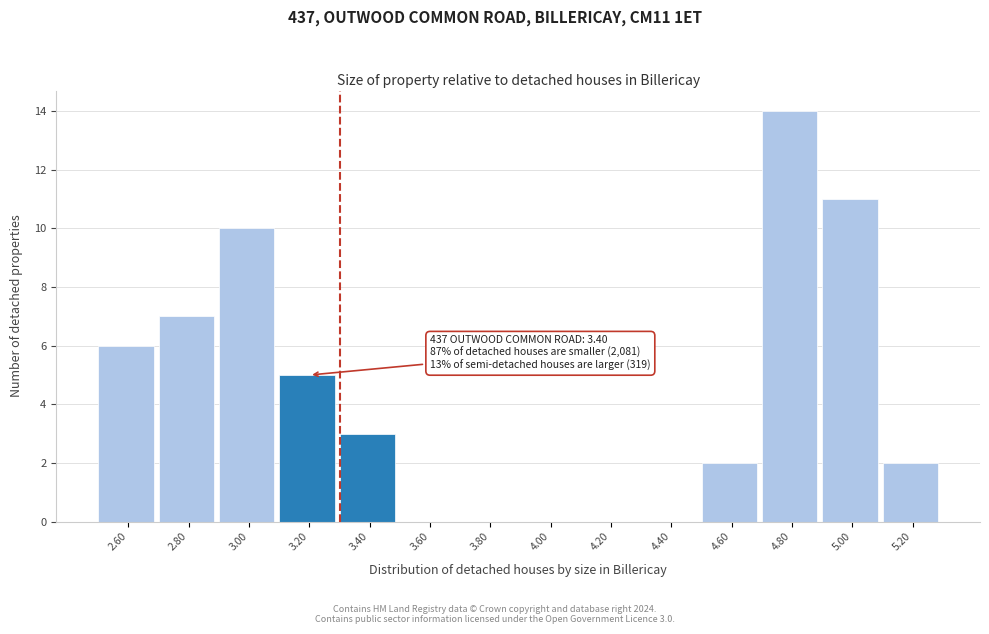

Reading left to right, what are all the values shown in this chart?

2.60=6	2.80=7	3.00=10	3.20=5	3.40=3	3.60=0	3.80=0	4.00=0	4.20=0	4.40=0	4.60=2	4.80=14	5.00=11	5.20=2